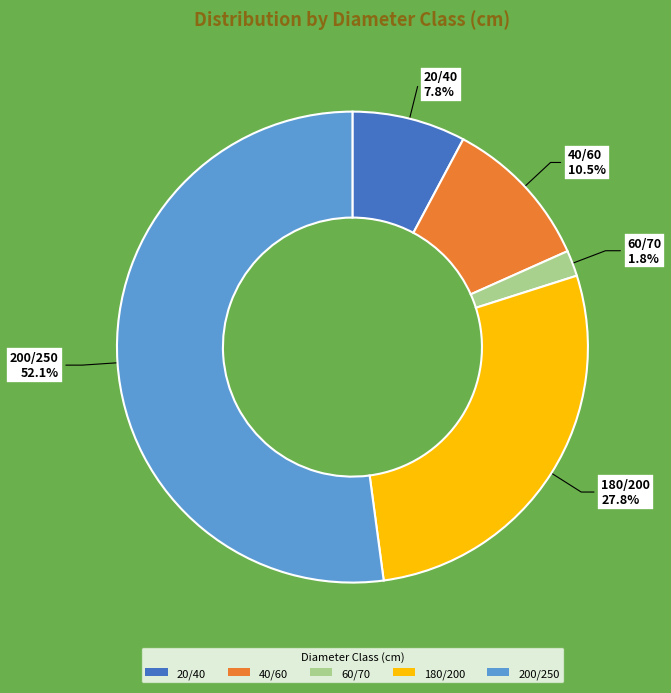

How much of the chart is everything except 20/40?

92.2%